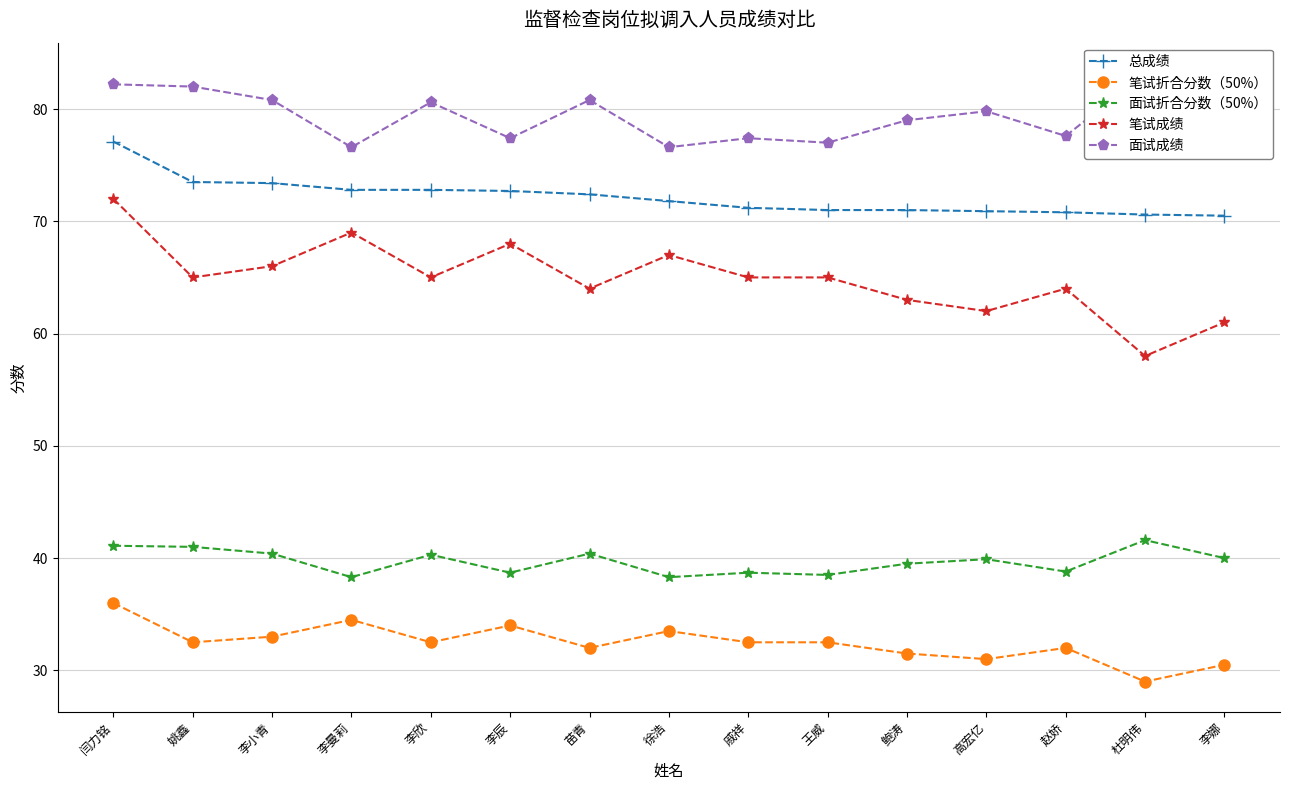

Reading left to right, transcribe all the data shown in this chart.

总成绩: 闫力铭=77.1	姚鑫=73.5	李小青=73.4	李曼莉=72.8	李欣=72.8	李辰=72.7	苗青=72.4	徐浩=71.8	戚祥=71.2	王威=71.0	鲍涛=71.0	高宏亿=70.9	赵娇=70.8	杜明伟=70.6	李娜=70.5
笔试折合分数（50%）: 闫力铭=36.0	姚鑫=32.5	李小青=33.0	李曼莉=34.5	李欣=32.5	李辰=34.0	苗青=32.0	徐浩=33.5	戚祥=32.5	王威=32.5	鲍涛=31.5	高宏亿=31.0	赵娇=32.0	杜明伟=29.0	李娜=30.5
面试折合分数（50%）: 闫力铭=41.1	姚鑫=41.0	李小青=40.4	李曼莉=38.3	李欣=40.3	李辰=38.7	苗青=40.4	徐浩=38.3	戚祥=38.7	王威=38.5	鲍涛=39.5	高宏亿=39.9	赵娇=38.8	杜明伟=41.6	李娜=40.0
笔试成绩: 闫力铭=72.0	姚鑫=65.0	李小青=66.0	李曼莉=69.0	李欣=65.0	李辰=68.0	苗青=64.0	徐浩=67.0	戚祥=65.0	王威=65.0	鲍涛=63.0	高宏亿=62.0	赵娇=64.0	杜明伟=58.0	李娜=61.0
面试成绩: 闫力铭=82.2	姚鑫=82.0	李小青=80.8	李曼莉=76.6	李欣=80.6	李辰=77.4	苗青=80.8	徐浩=76.6	戚祥=77.4	王威=77.0	鲍涛=79.0	高宏亿=79.8	赵娇=77.6	杜明伟=83.2	李娜=80.0